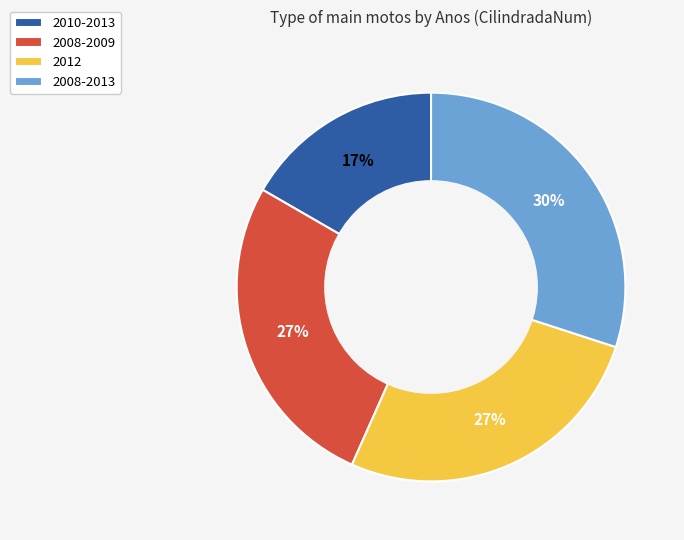

Is the sum of 2012 and 2008-2013 greater than half?

Yes